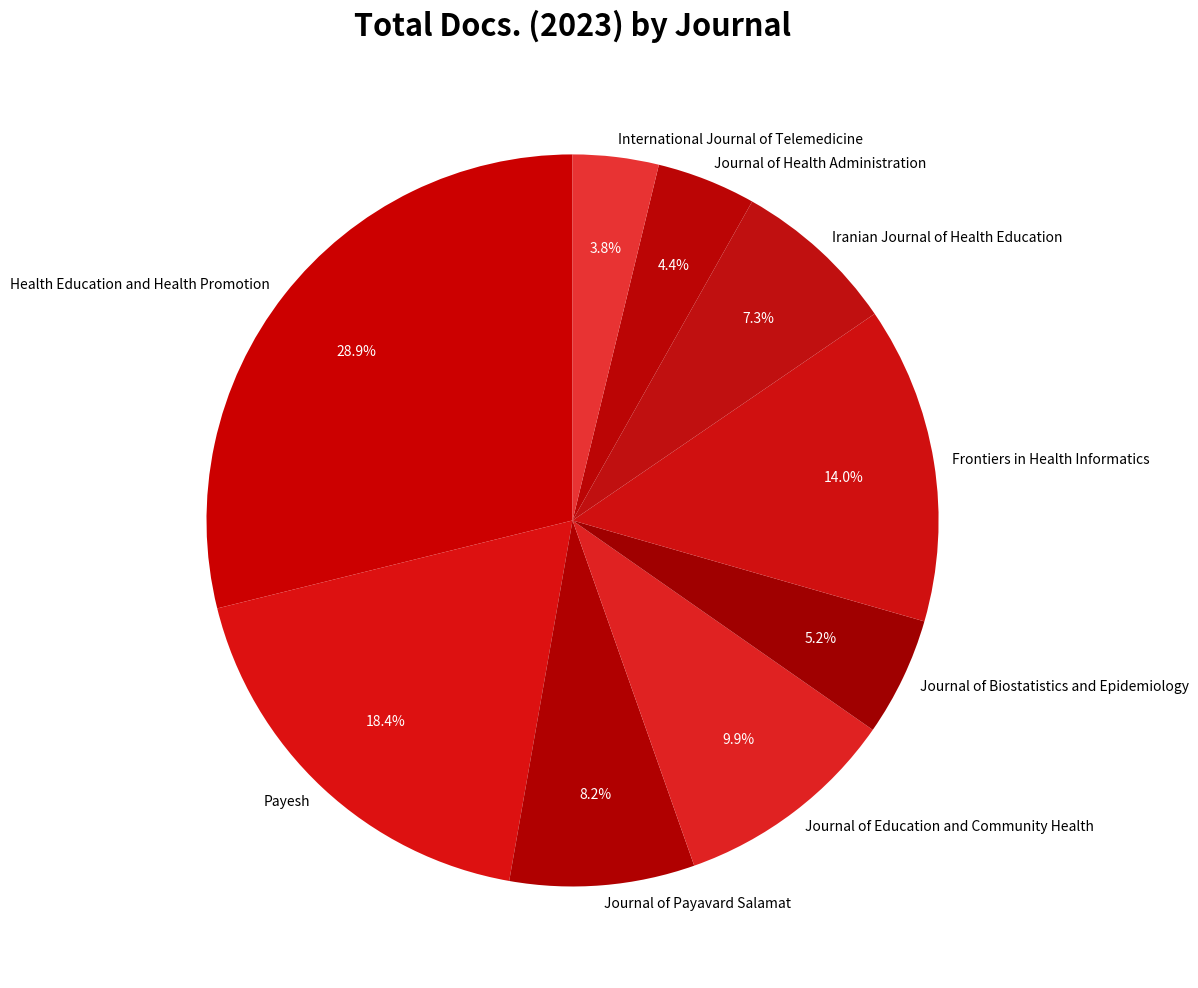

The Journal of Health Administration slice represents 4% of the pie. True or false?

True